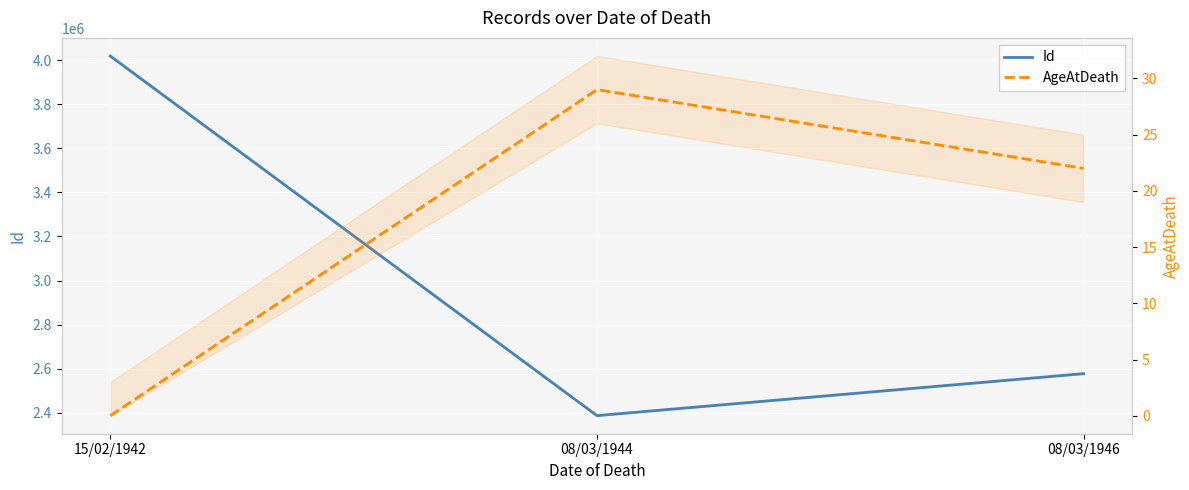

List the labels in order of Id value, largest first.

15/02/1942, 08/03/1946, 08/03/1944